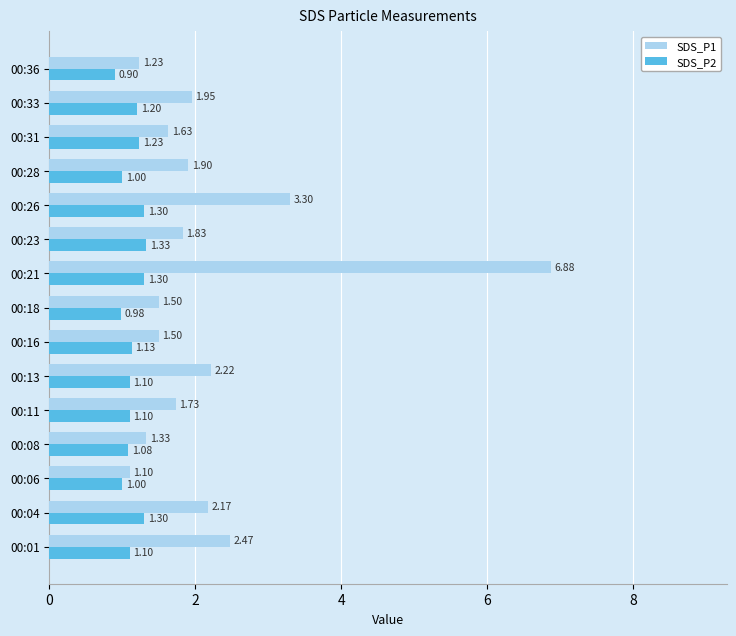

Is the value of SDS_P2 at 00:33 greater than the value of SDS_P1 at 00:01?

No